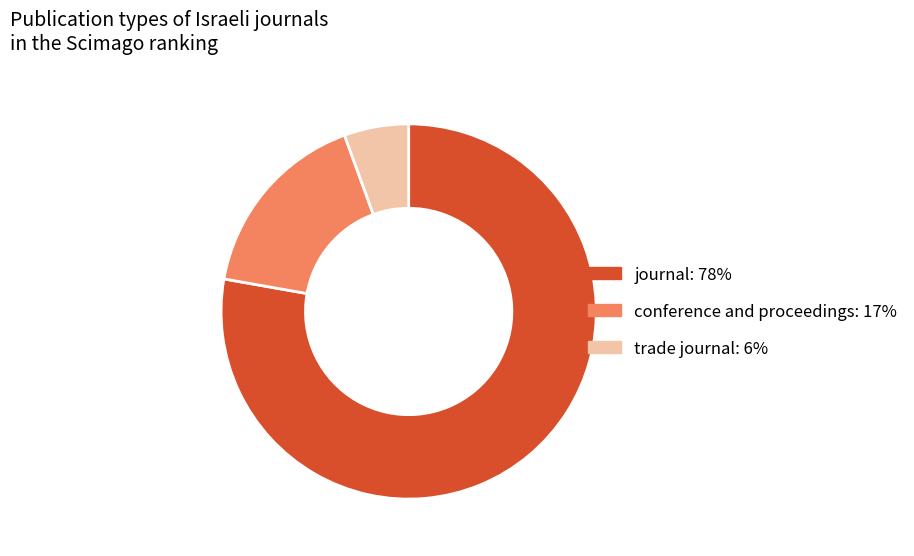

Which slice is the smallest?

trade journal